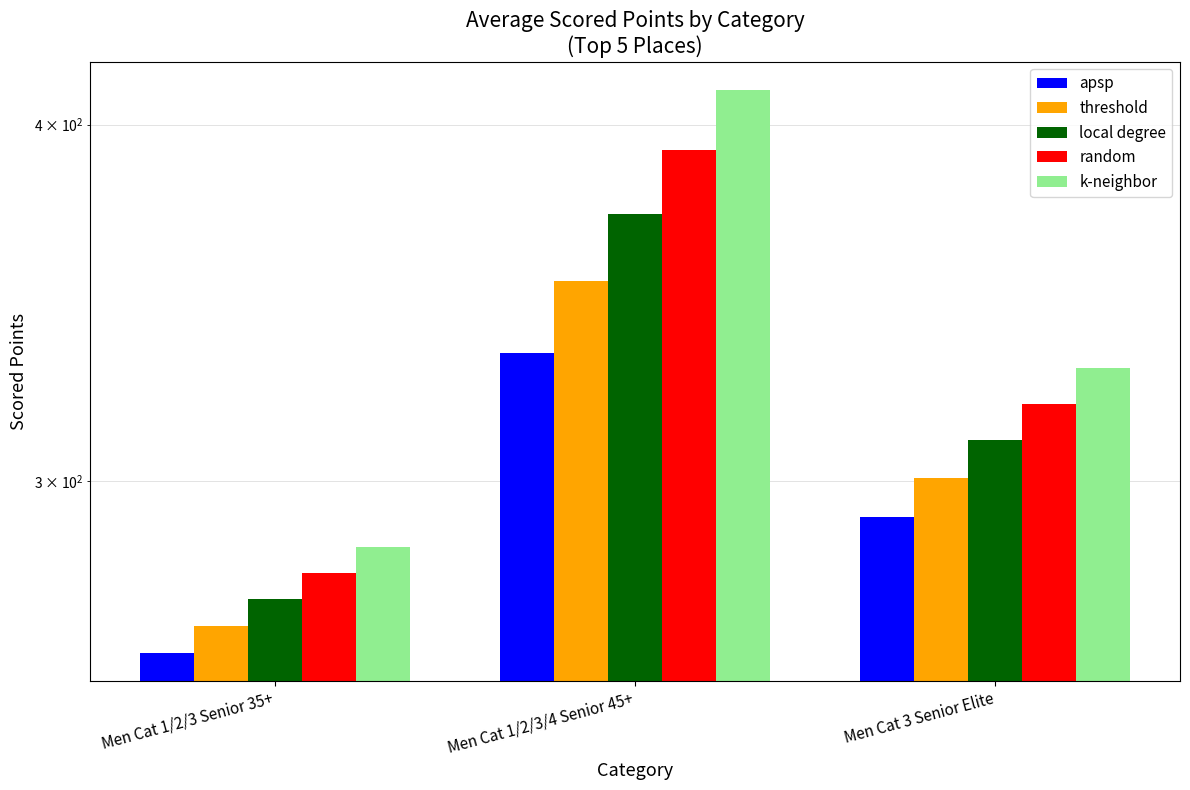

Reading right to left, extract all data points from this chart.

apsp: 291.4	332.7	261.2
threshold: 300.7	352.4	266.9
local degree: 310.0	372.1	272.7
random: 319.3	391.8	278.5
k-neighbor: 328.5	411.5	284.3